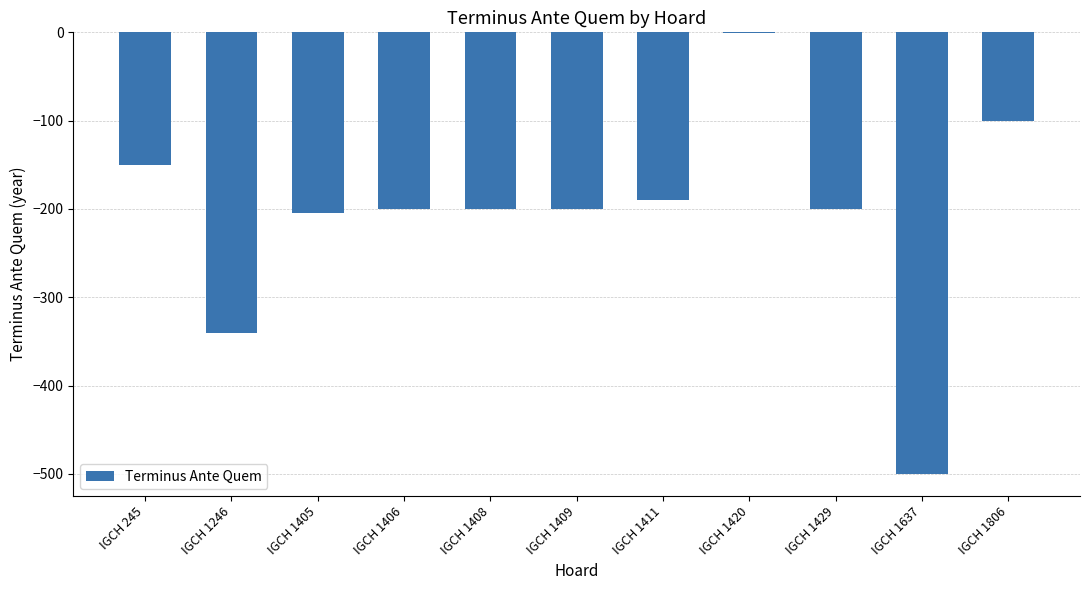

Read the value at IGCH 245.

-150